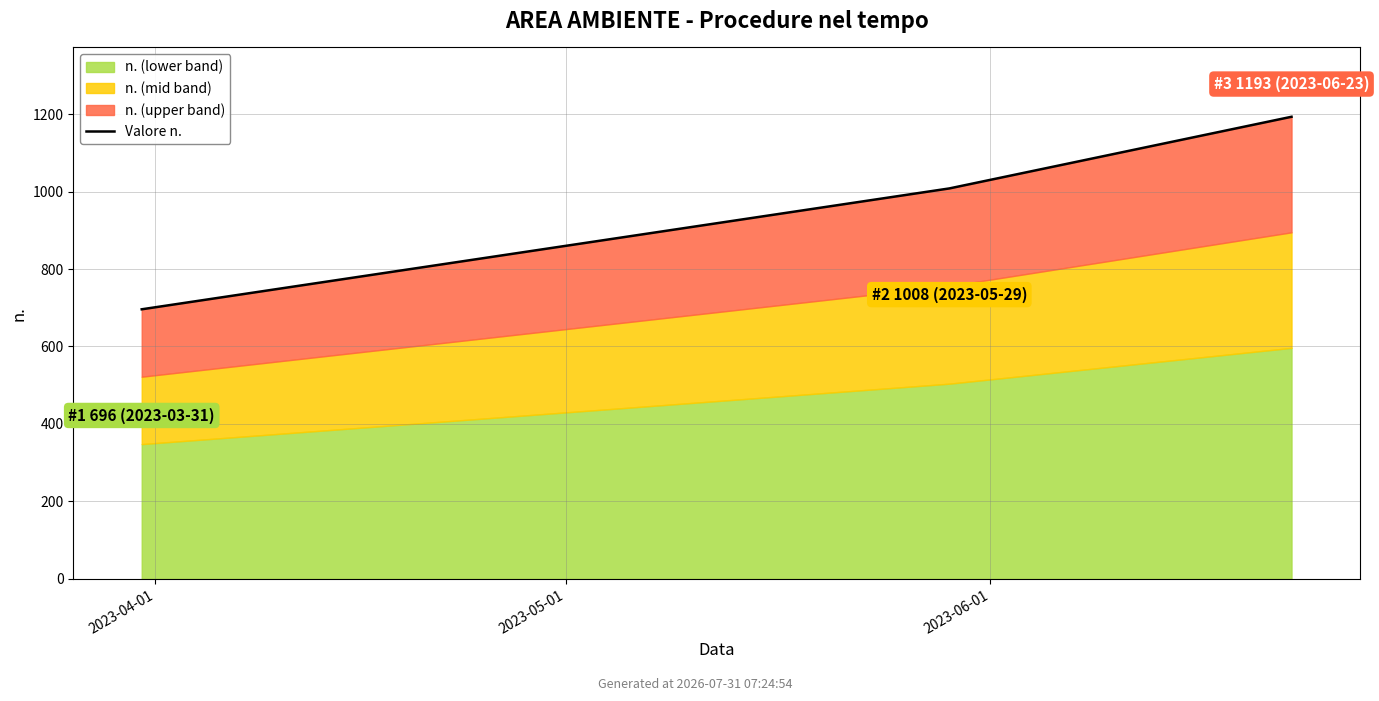

What is the difference between the maximum and minimum values?

497